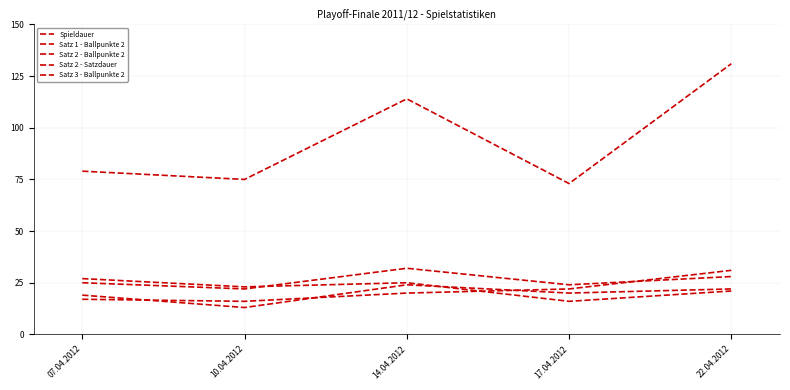

The Satz 2 - Satzdauer series shows 37 at 07.04.2012. True or false?

False